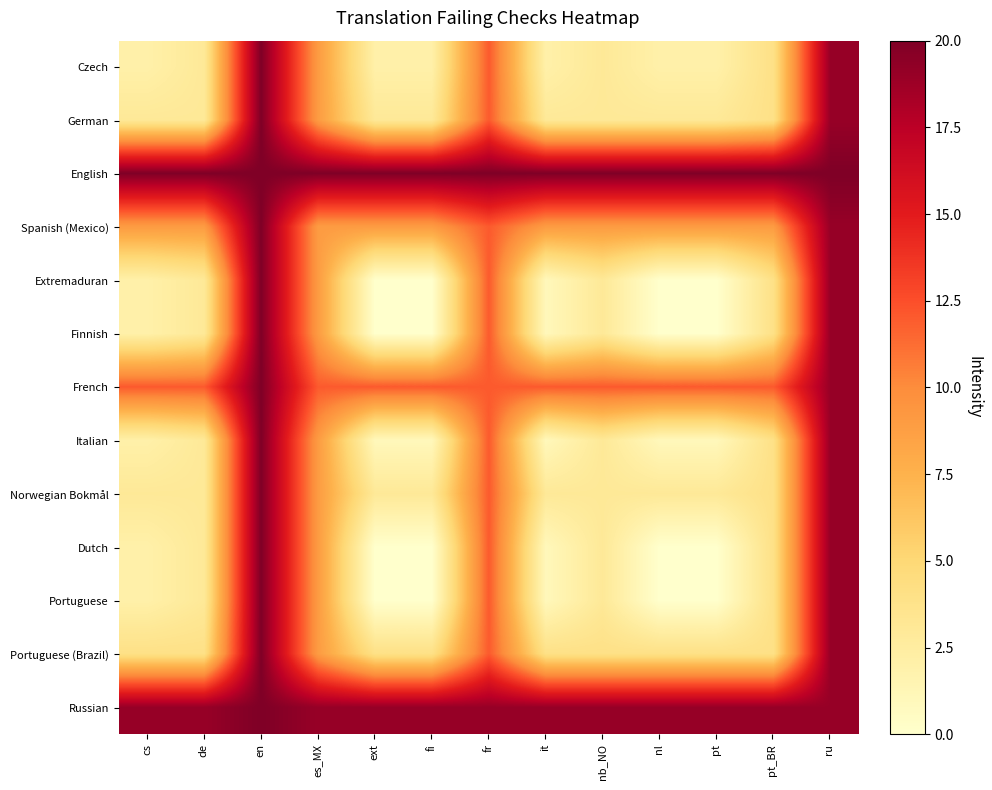

Which series changed the most between de and nl?

Extremaduran